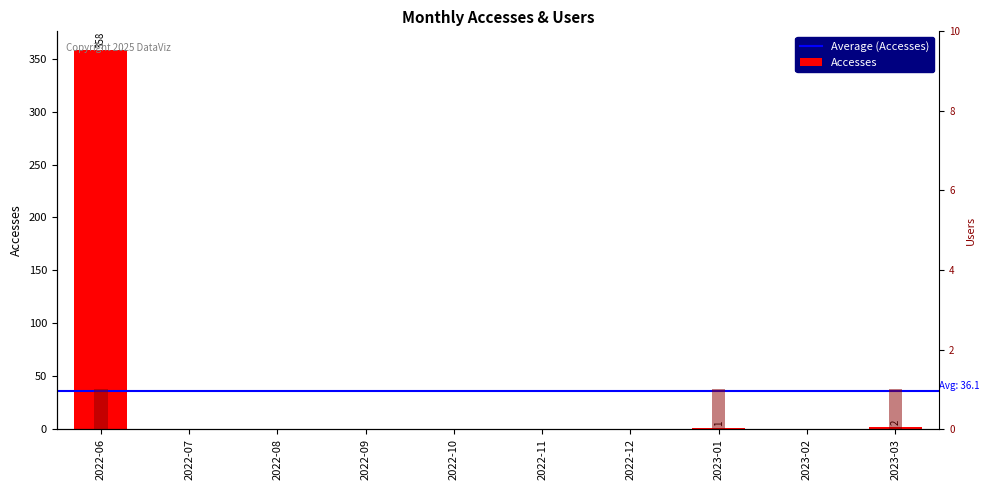

Reading left to right, transcribe all the data shown in this chart.

Accesses: 358	0	0	0	0	0	0	1	0	2
Users: 1	0	0	0	0	0	0	1	0	1